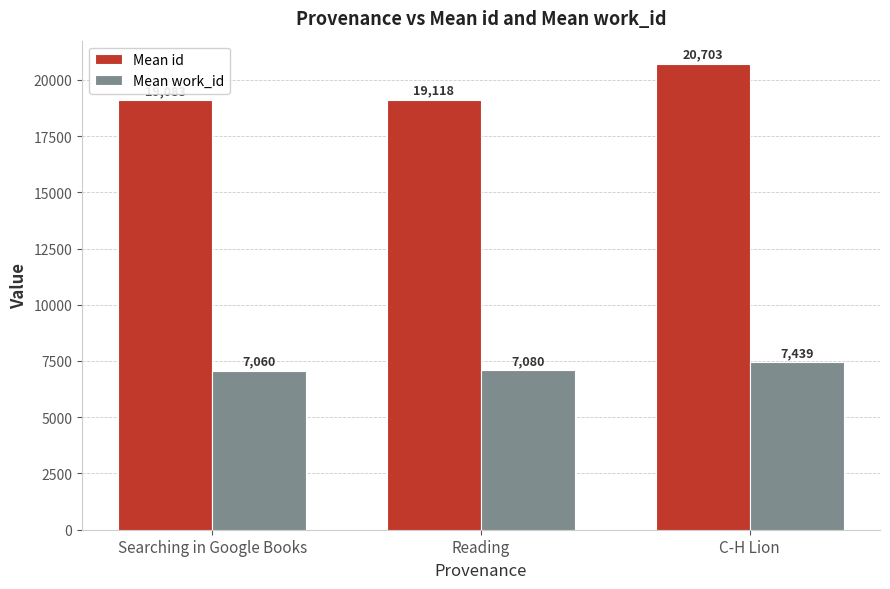

True or false: Mean work_id has a value of 7439.0 at C-H Lion.

True